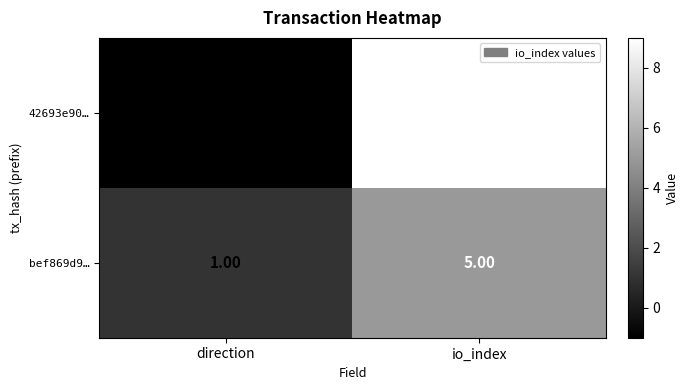

At which category does the chart reach its peak across all series?

io_index